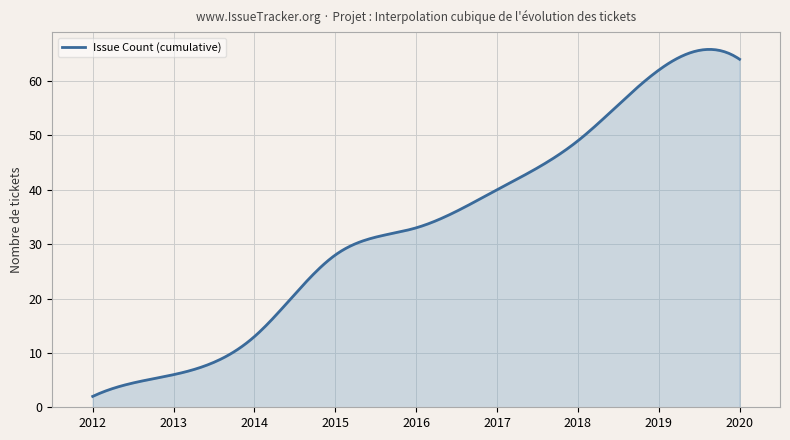

What is the greatest value displayed?

65.8